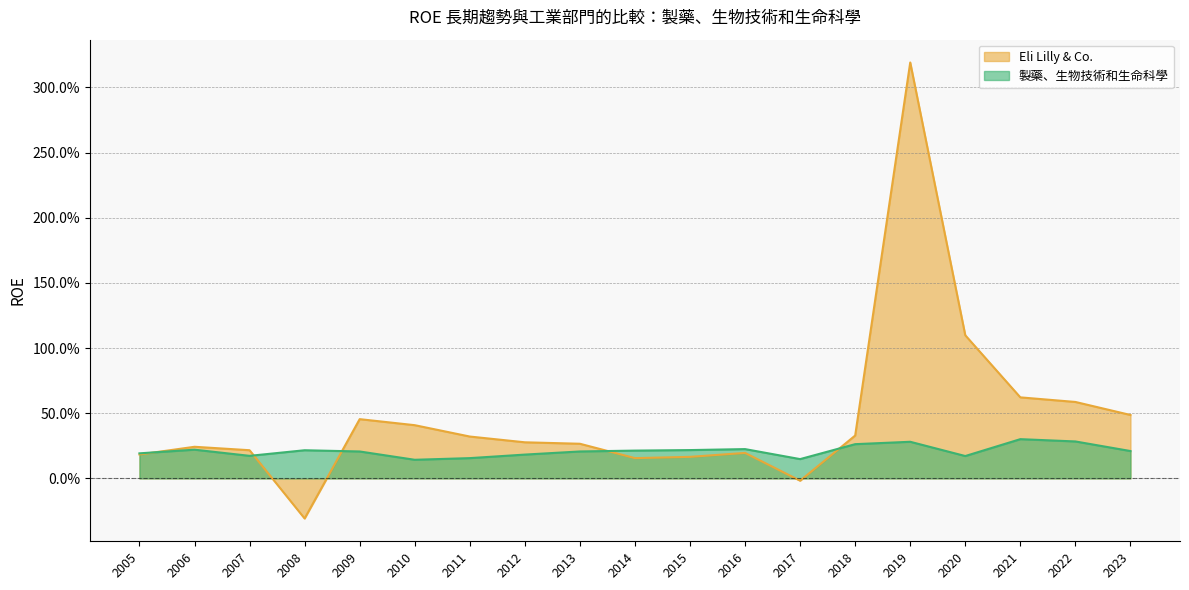

How many data points in Eli Lilly & Co. are above 0?

17